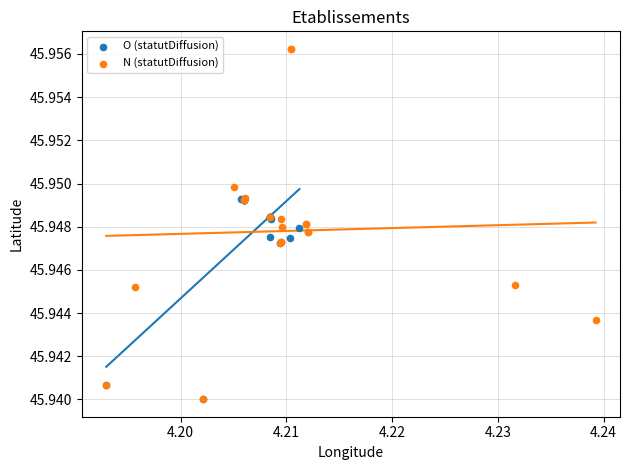

Which series has the largest Y range (max minus min)?

N (statutDiffusion)